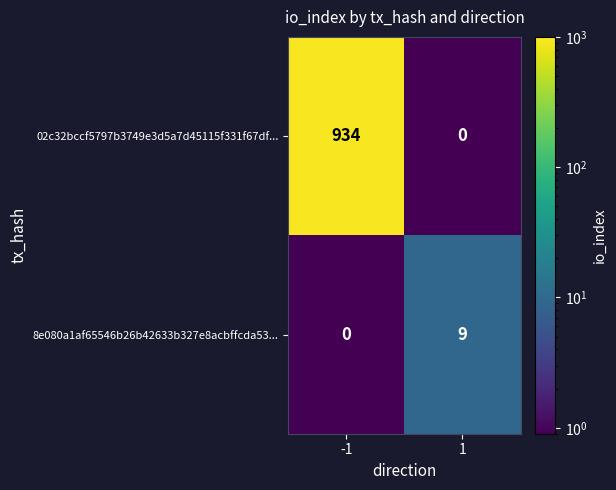

Which series has the largest total across all categories?

02c32bccf5797b3749e3d5a7d45115f331f67df...